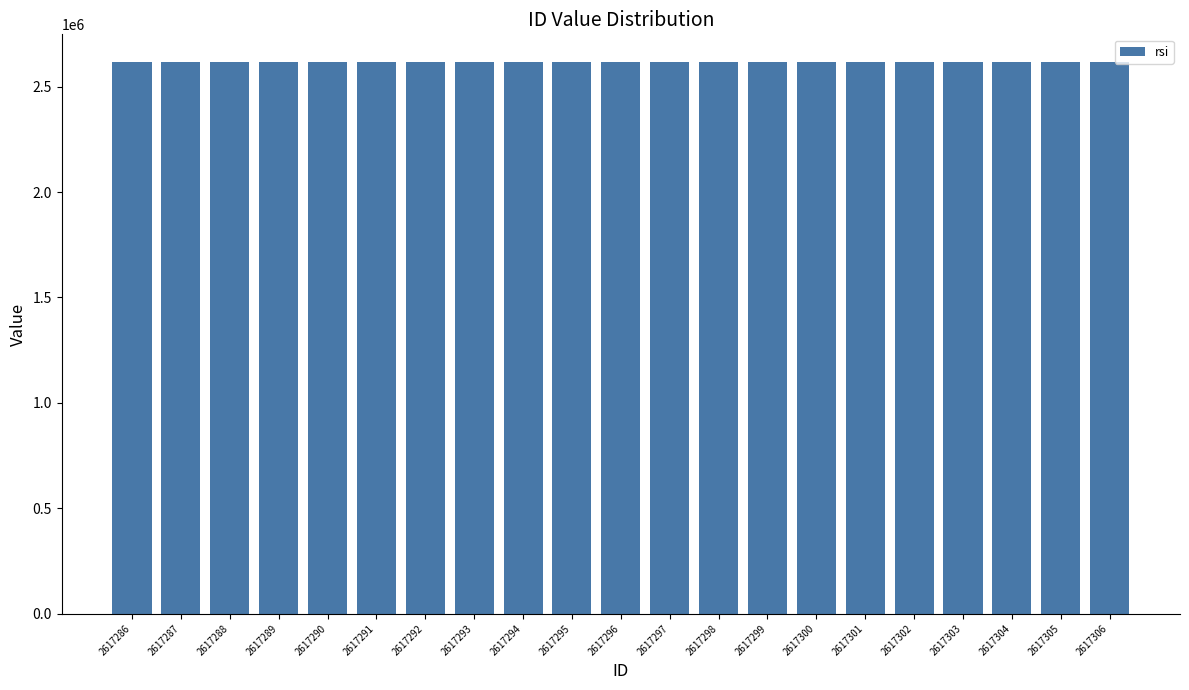

The chart shows a value of 723060 at 2617306. True or false?

False